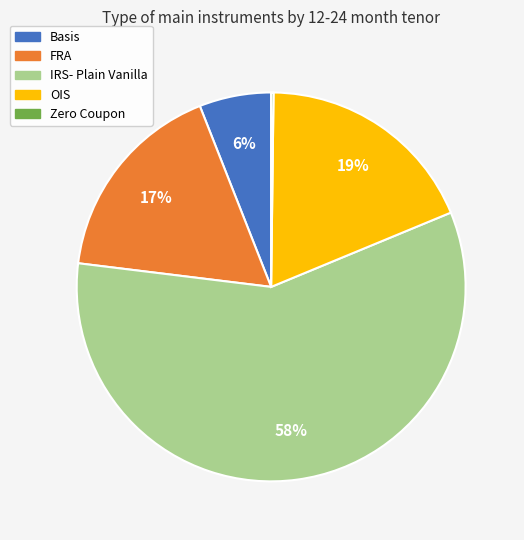

True or false: OIS accounts for 19% of the total.

True